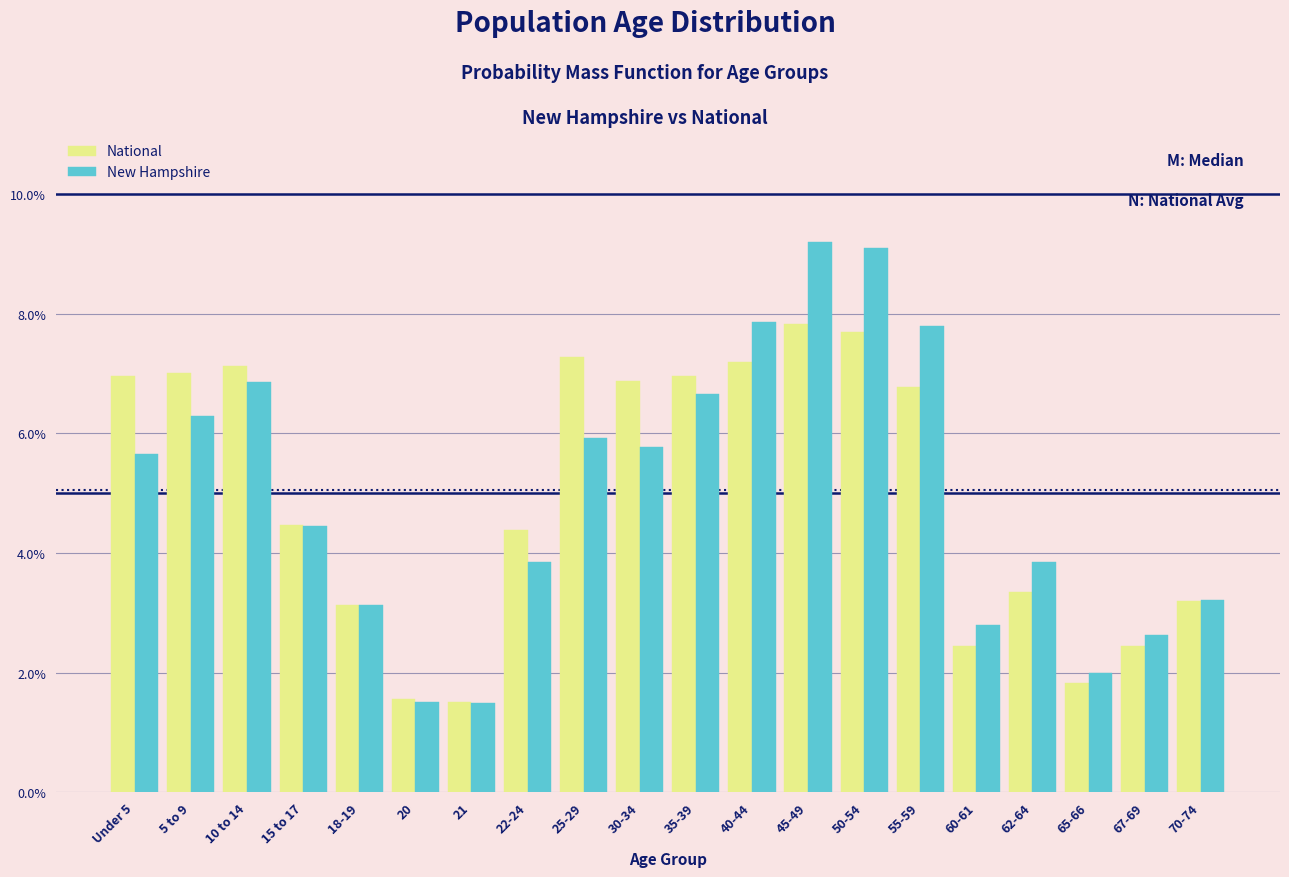

Where does the New Hampshire series first go above 5?

Under 5